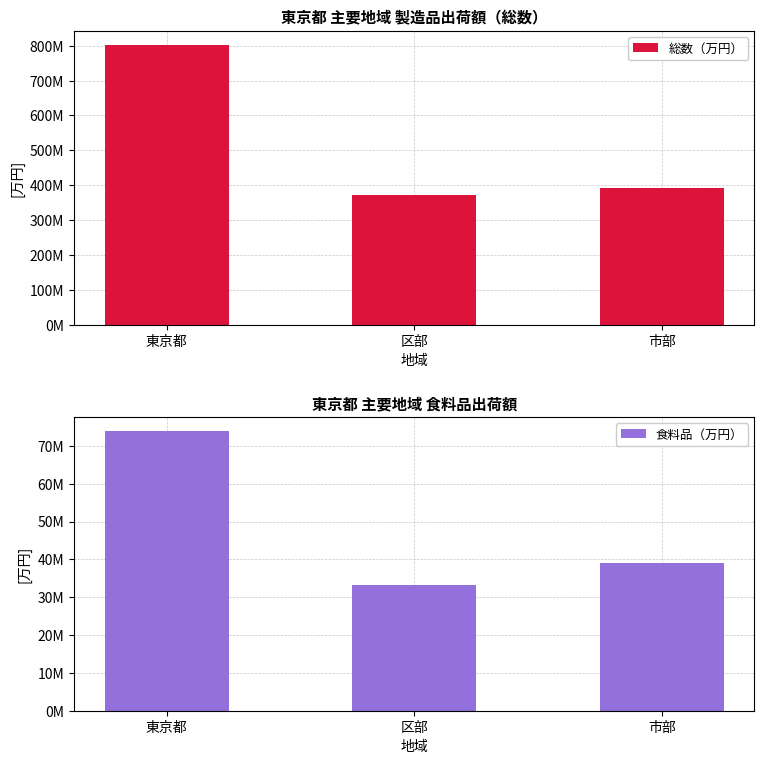

Which has a higher value, 東京都 or 市部?

東京都